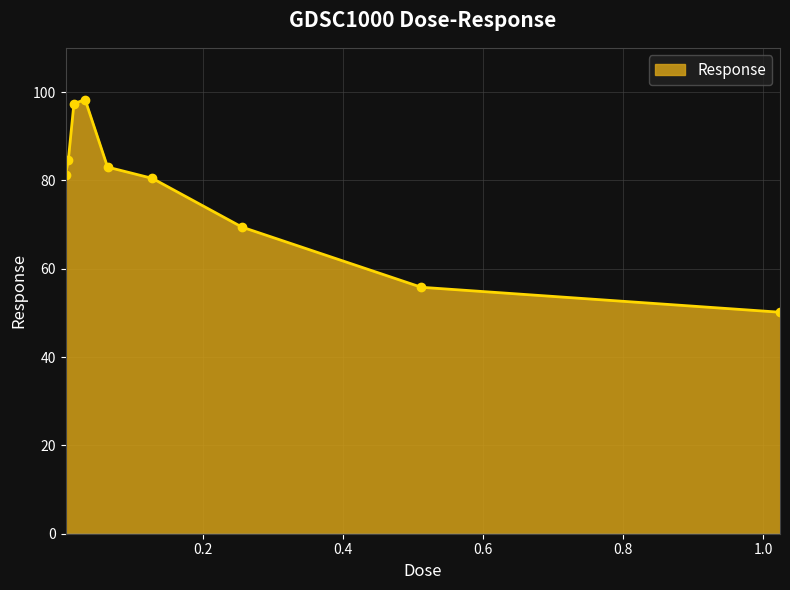

True or false: the data has more than 2 interior local peaks.

False